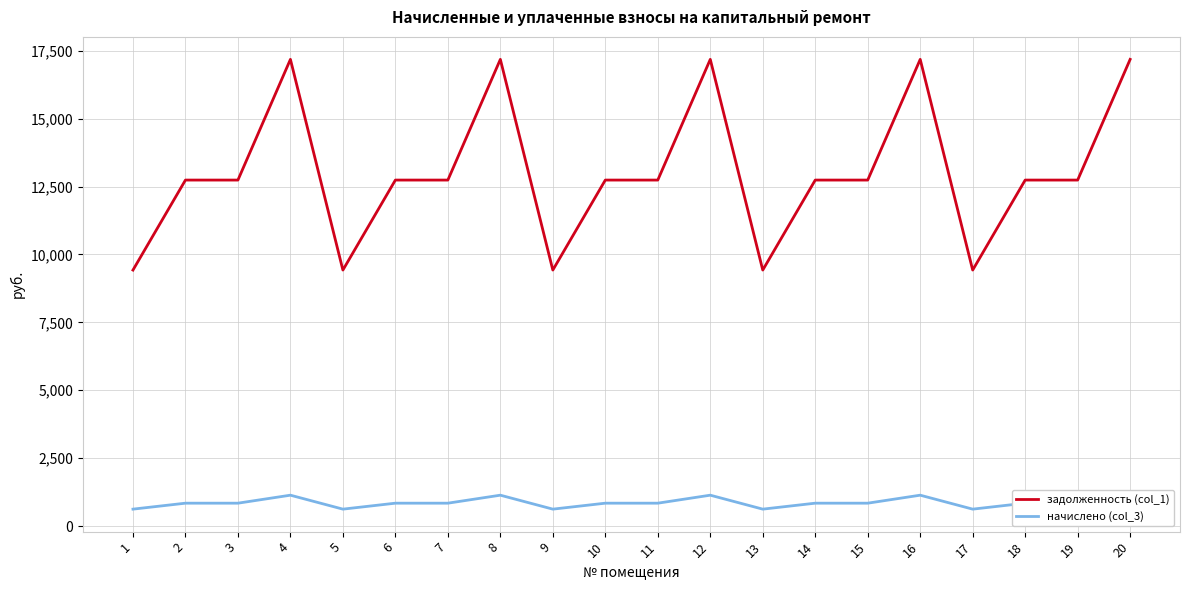

Which series has the largest range (max minus min)?

задолженность (col_1)